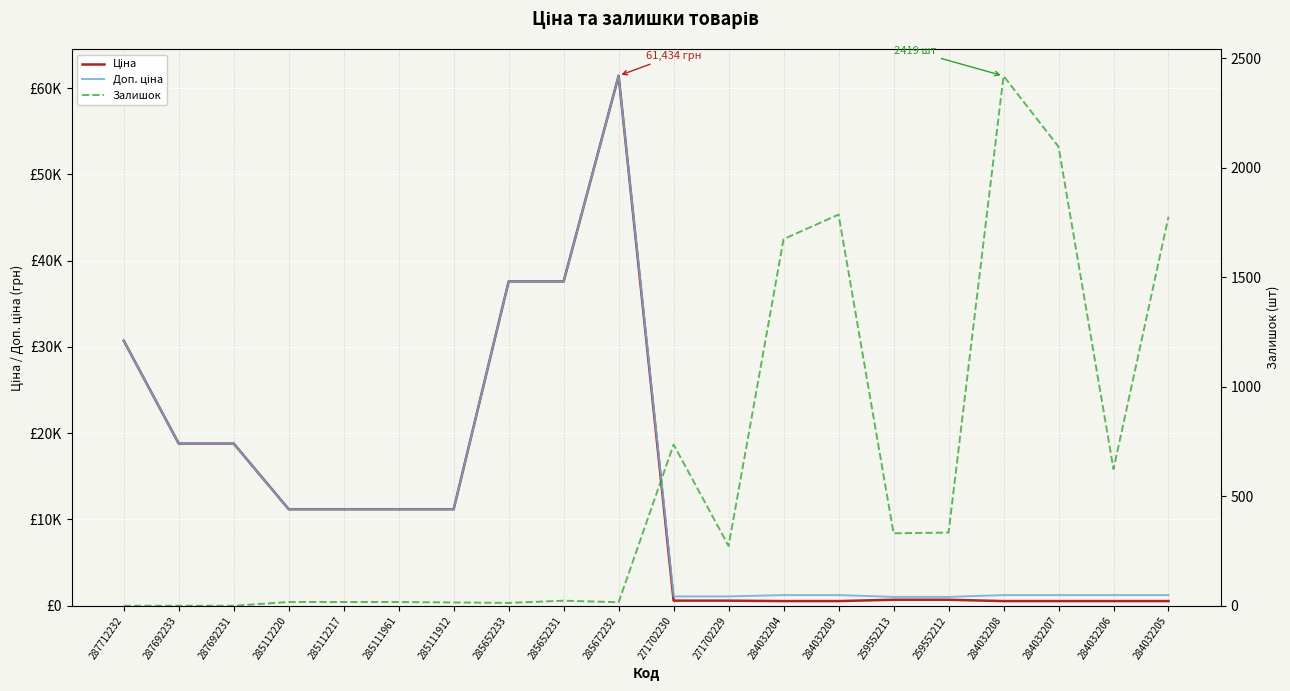

Which has a higher value, 285112217 or 287692233?

287692233